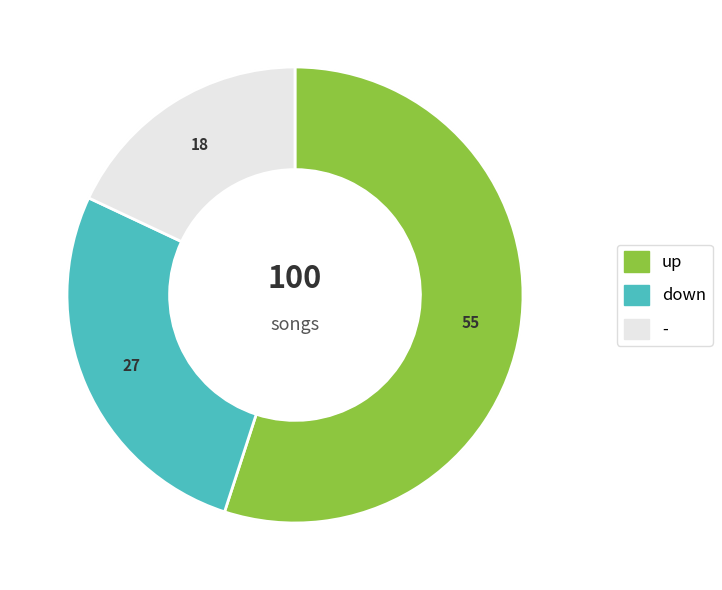

What is the majority slice?

up